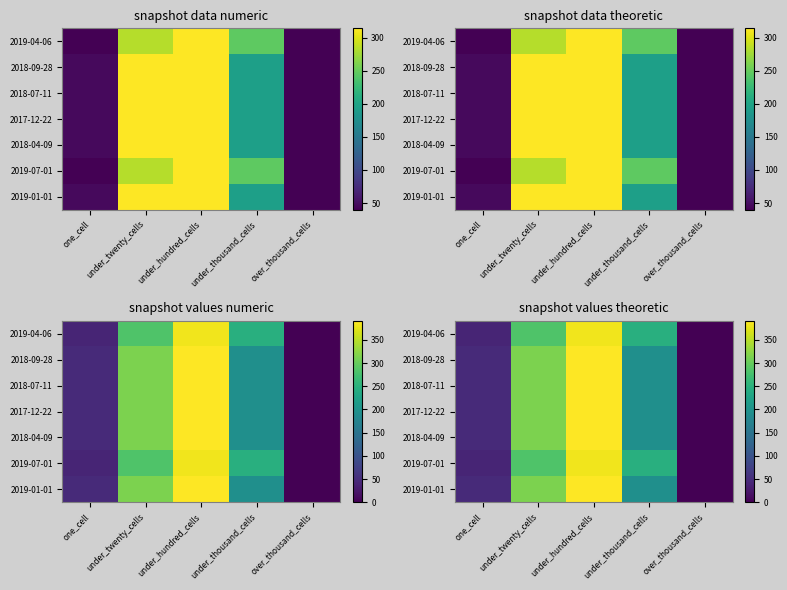

What is the difference between the 2018-09-28 values at under_twenty_cells and over_thousand_cells?

314